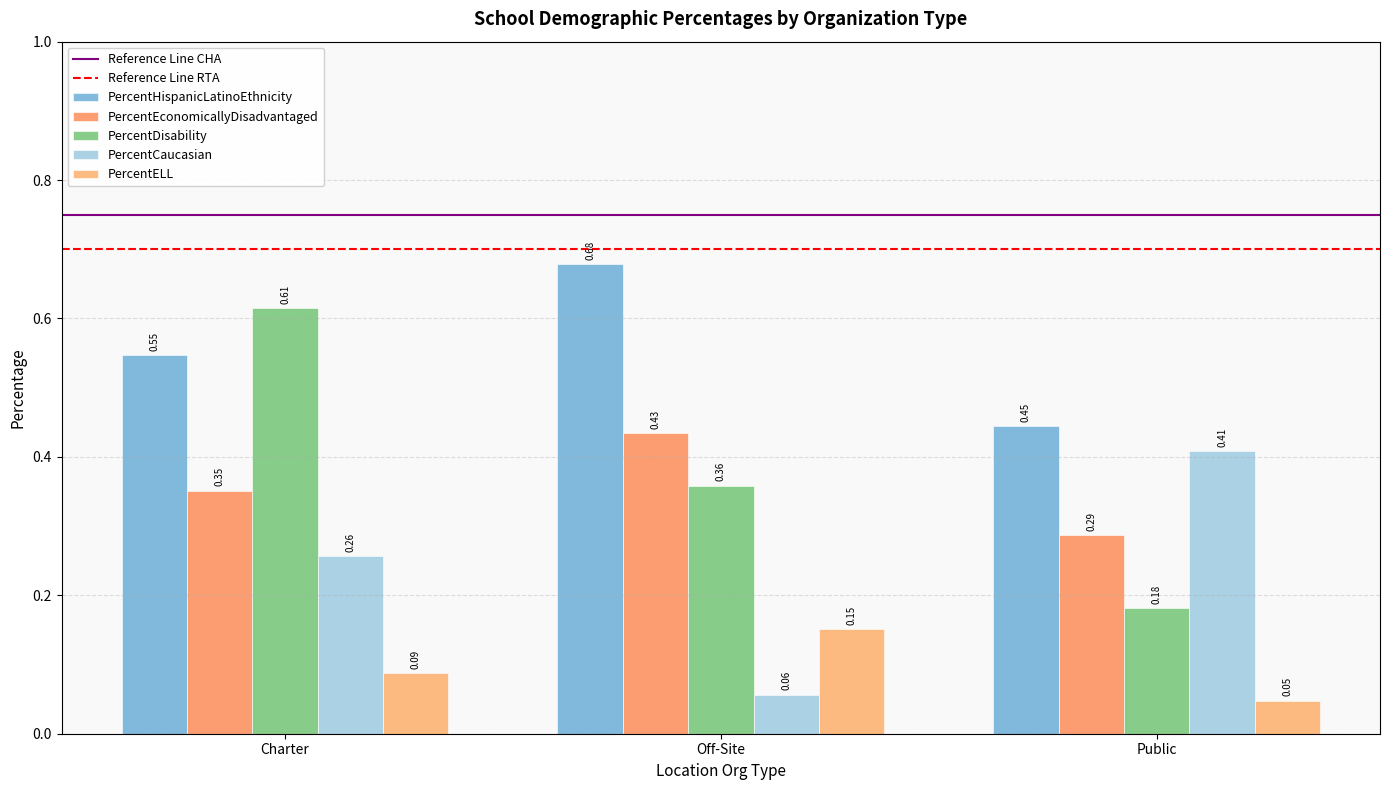

Reading left to right, transcribe all the data shown in this chart.

PercentHispanicLatinoEthnicity: Charter=0.5	Off-Site=0.7	Public=0.4
PercentEconomicallyDisadvantaged: Charter=0.4	Off-Site=0.4	Public=0.3
PercentDisability: Charter=0.6	Off-Site=0.4	Public=0.2
PercentCaucasian: Charter=0.3	Off-Site=0.1	Public=0.4
PercentELL: Charter=0.1	Off-Site=0.2	Public=0.0